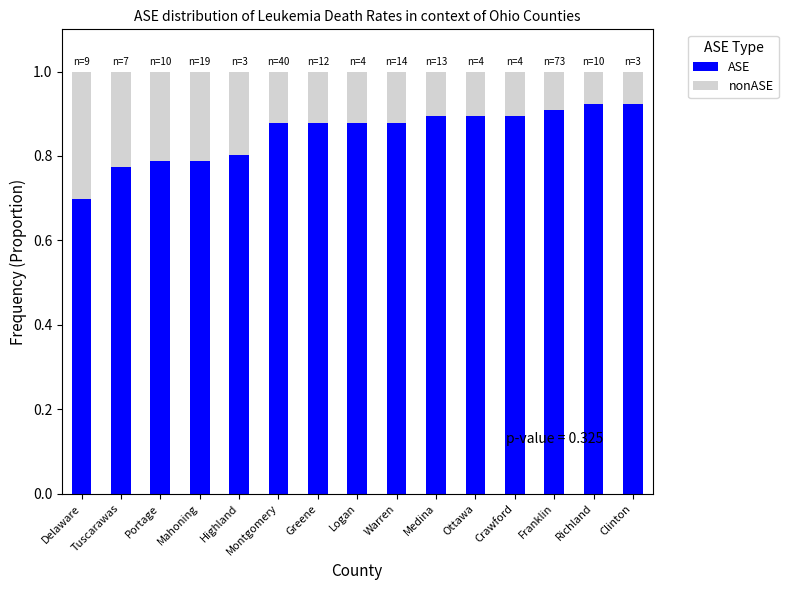

What value does the ASE series have at Delaware?

0.7